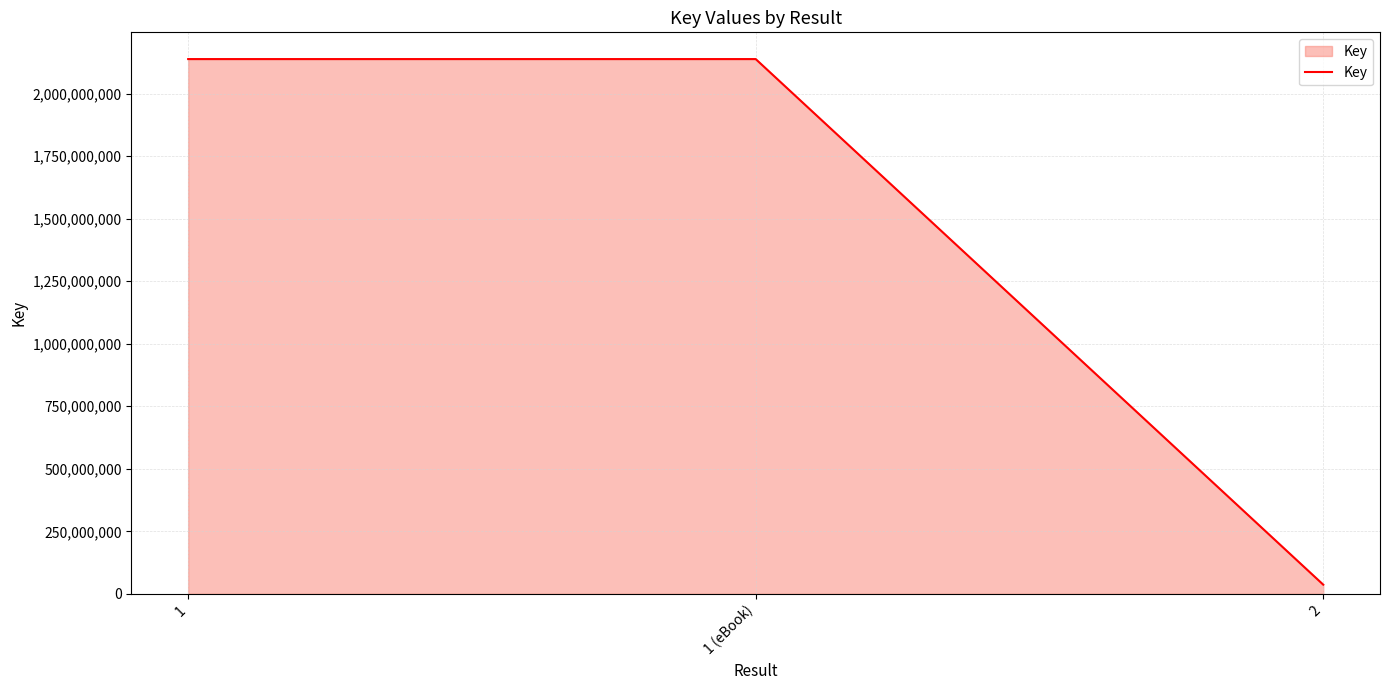

How many lines are shown in the chart?

1